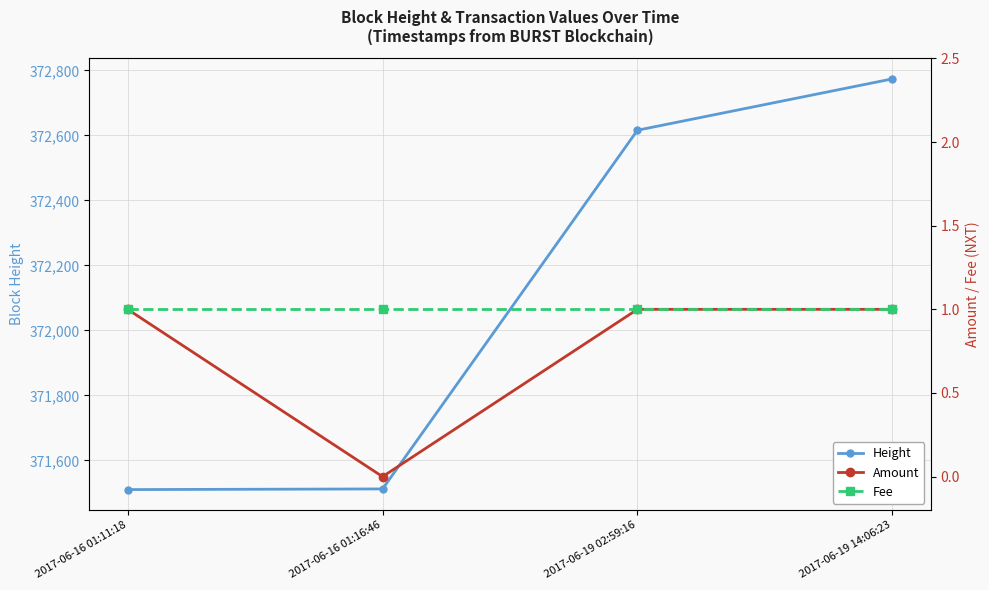

Does the chart have visible grid lines?

Yes